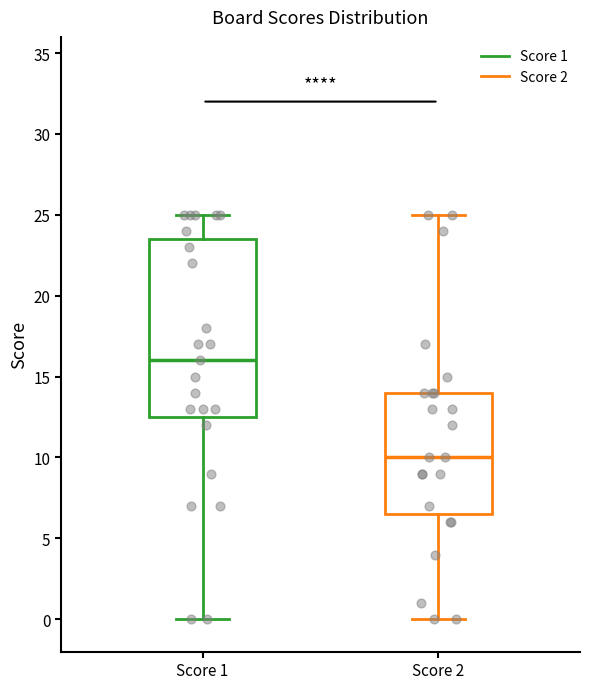

Where is the upper edge of the box for Score 1 on the y-axis? The values are not printed on the chart, so give them approximately, as read against the axis.

23.5